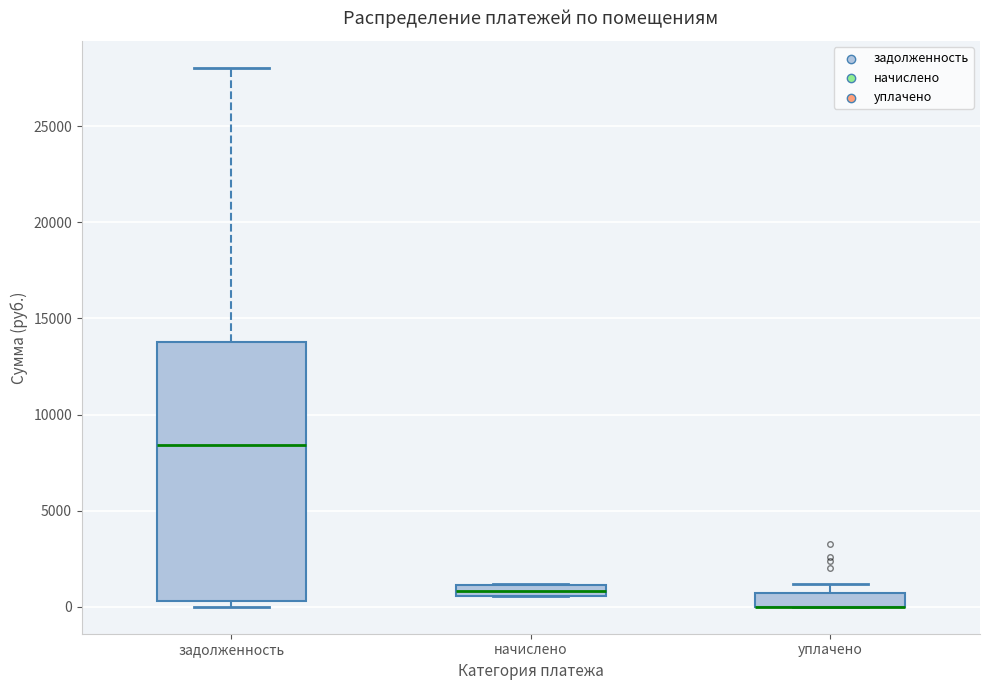

Comparing the boxes themselves (not the whiskers), which one is the tallest?

задолженность